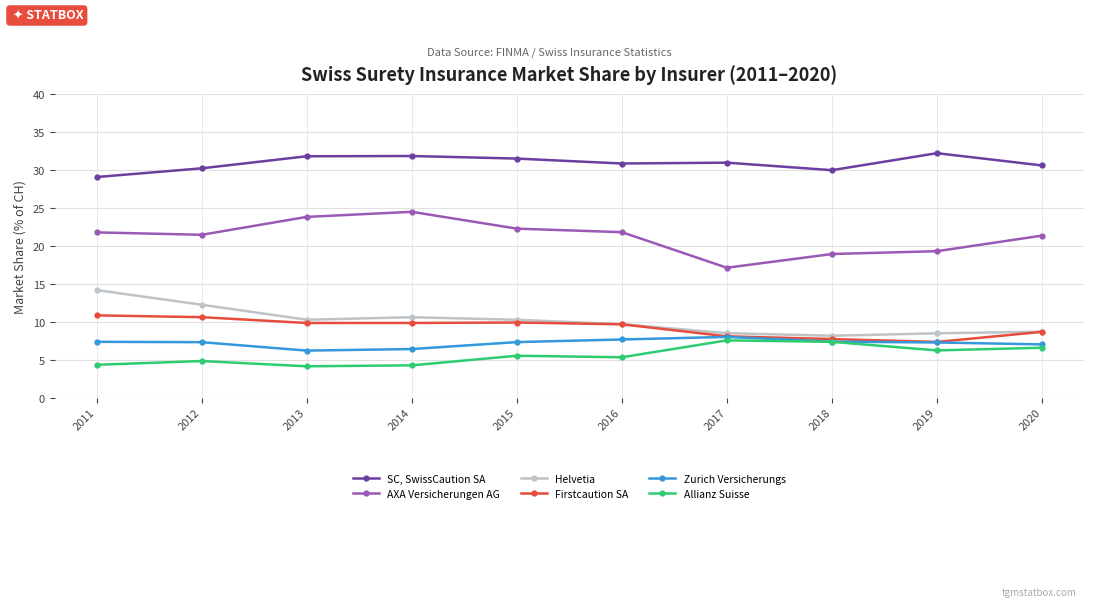

True or false: AXA Versicherungen AG and Zurich Versicherungs intersect in this chart.

False